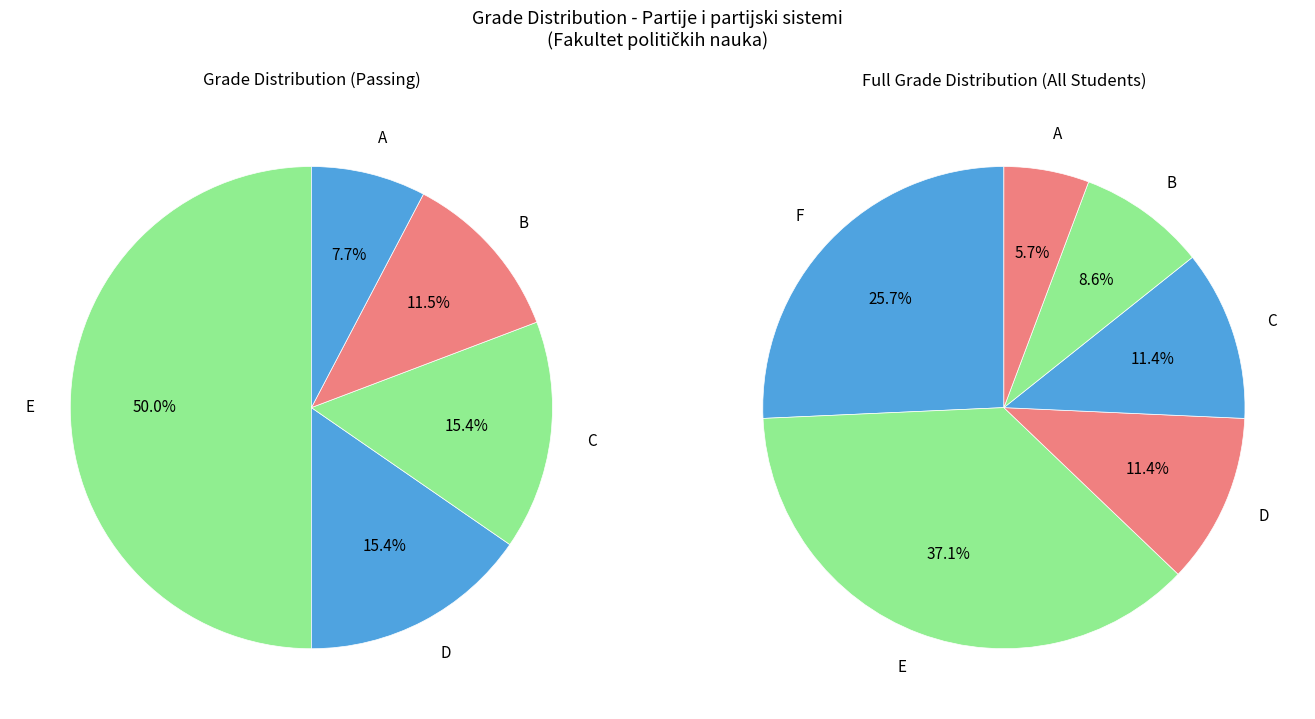

True or false: E accounts for 42% of the total.

False